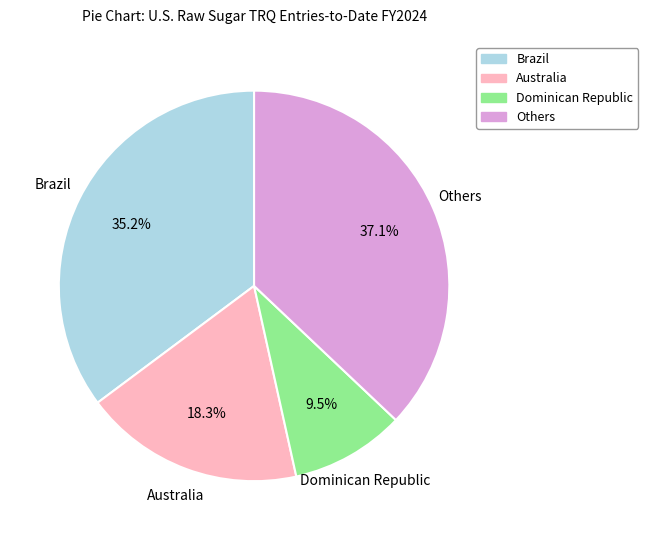

Does any single category account for the majority?

No